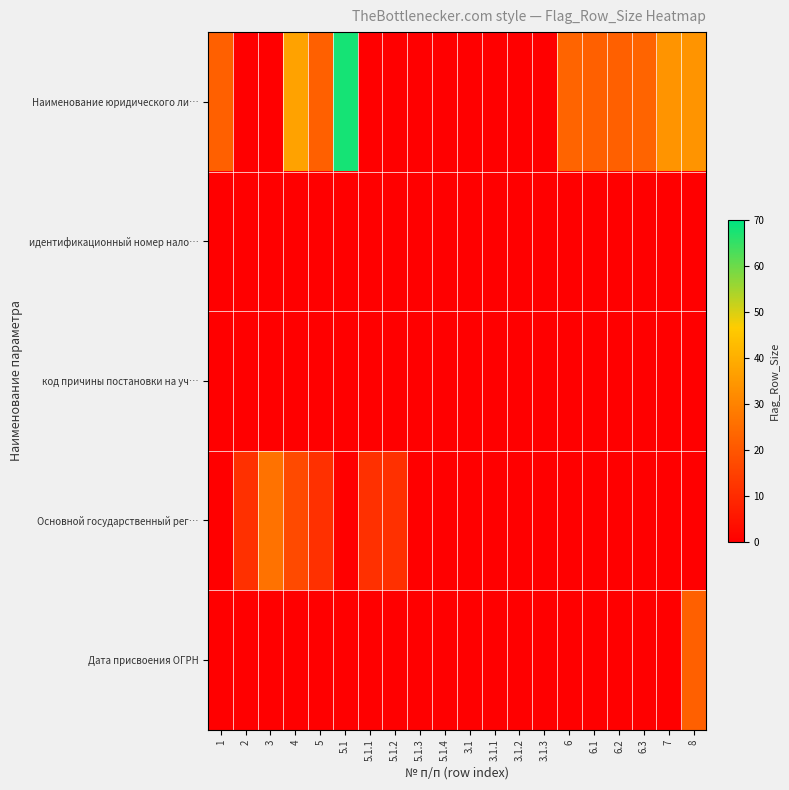

Which series has the largest range (max minus min)?

Наименование юридического ли…